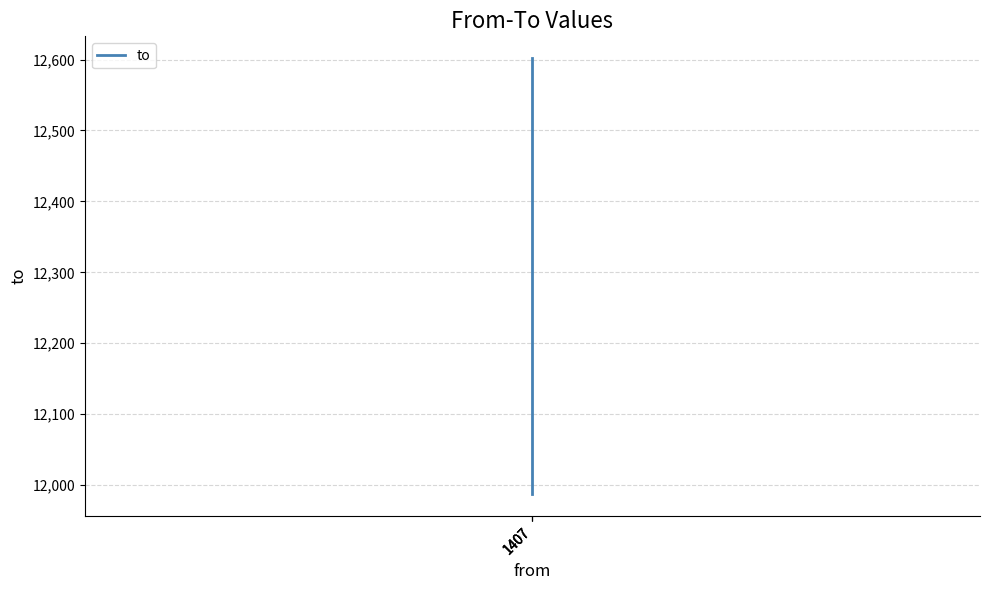

Rank the categories by value from highest to lowest.

1407, 1407, 1407